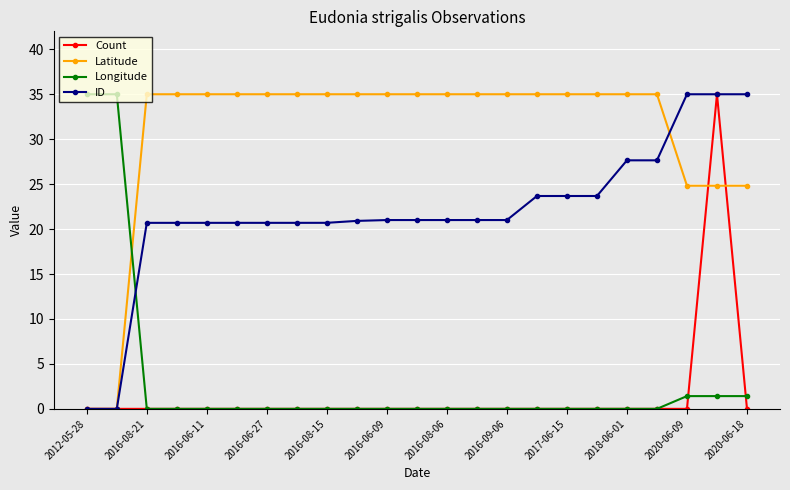

What is the maximum value for Count?

35.0